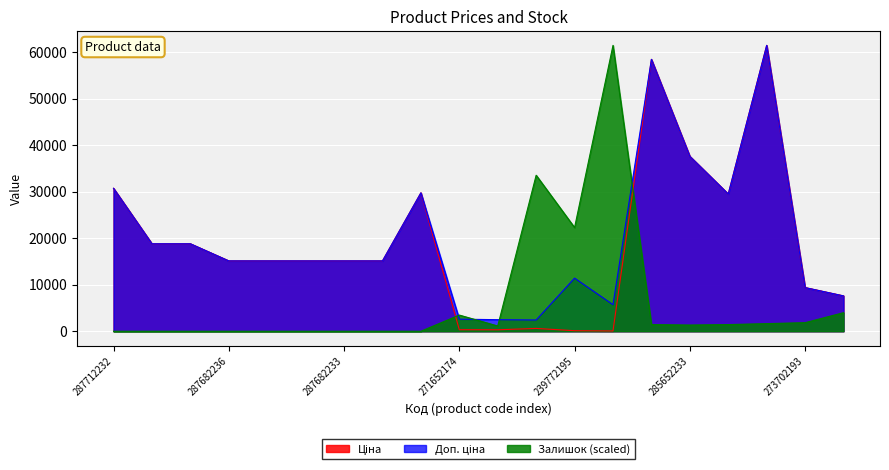

Where do Залишок and Доп. ціна first cross each other?

287702232 and 271652174